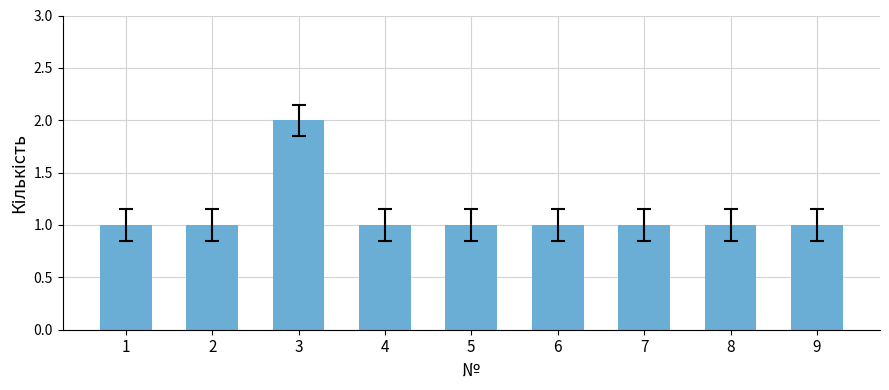

What is the value of the 9th bar from the left?

1